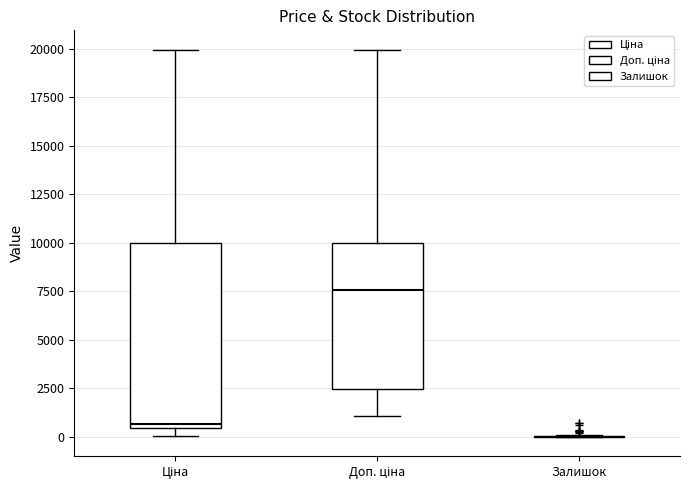

Reading left to right, read every box against the y-axis: the position of its median line, the range the box covers, and the ends of its whiskers. The values are not printed on the chart, so give them approximately, as read against the axis.

Ціна: median 500 (just above the box's lower edge), box 500 to 10000, whiskers 0 to 20000
Доп. ціна: median 7500, box 2500 to 10000, whiskers 1000 to 20000
Залишок: box collapsed to a line at 0, whiskers 0 to 0